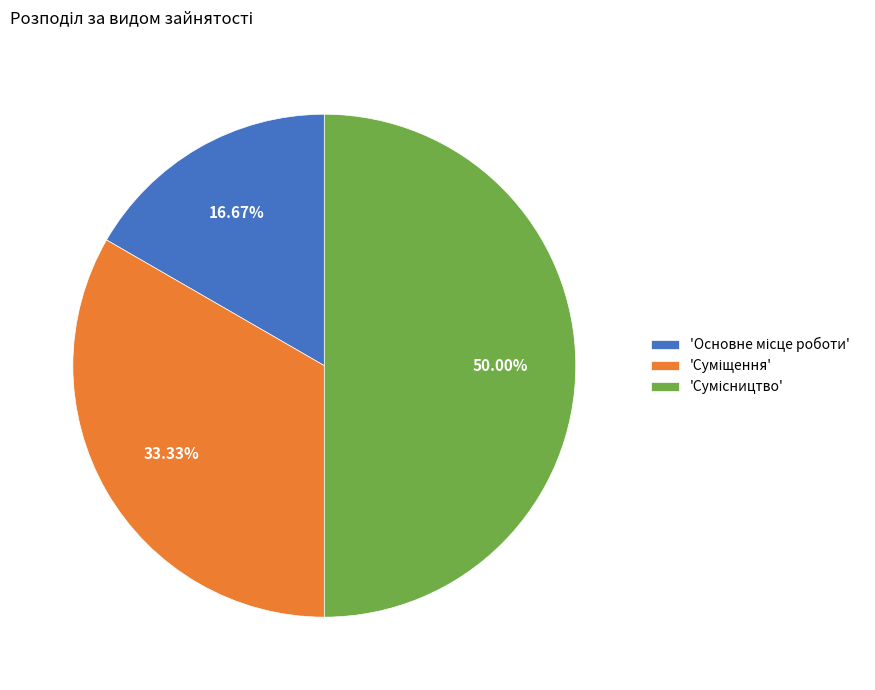

How many slices are in this pie chart?

3